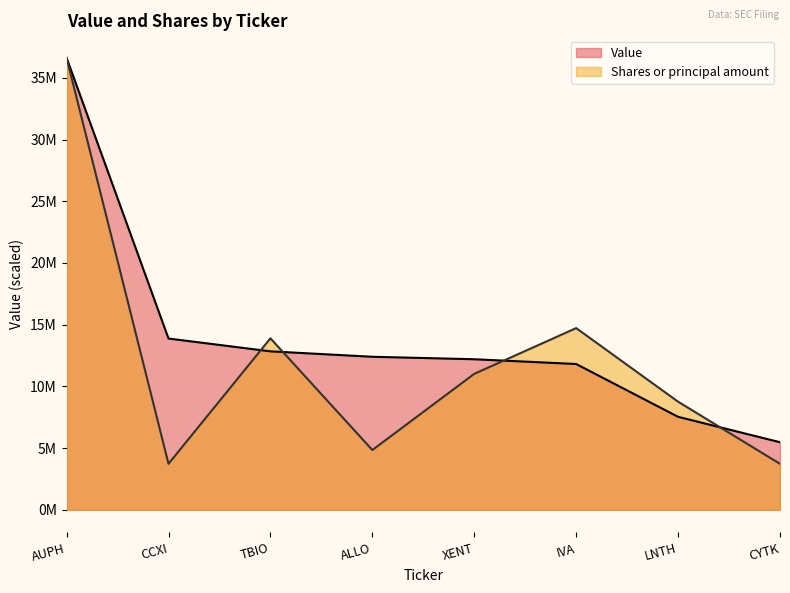

What is the sum of all Value values?

112749000.0